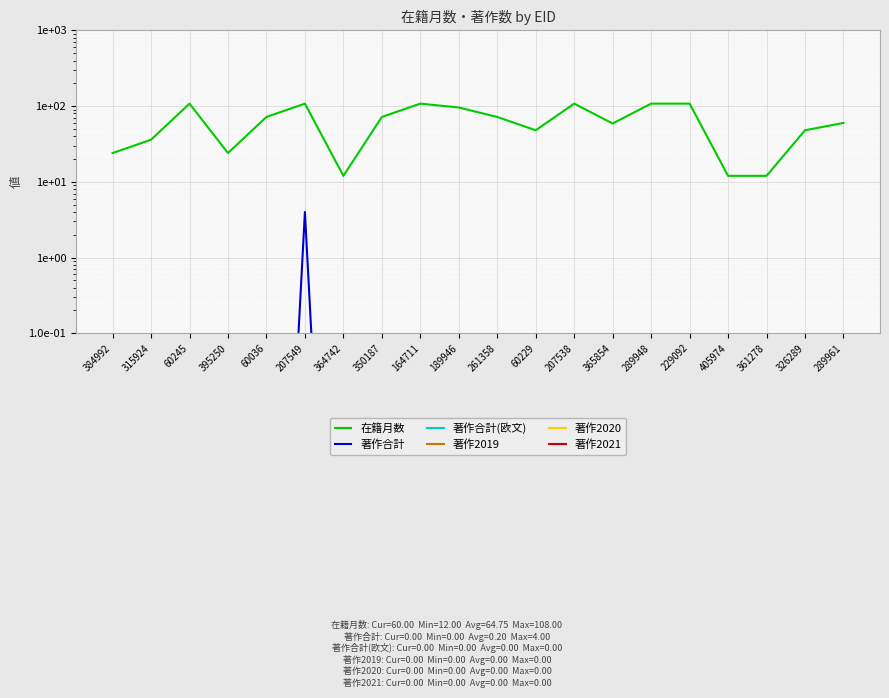

What are all the series names shown in the legend?

在籍月数, 著作合計, 著作合計(欧文), 著作2019, 著作2020, 著作2021